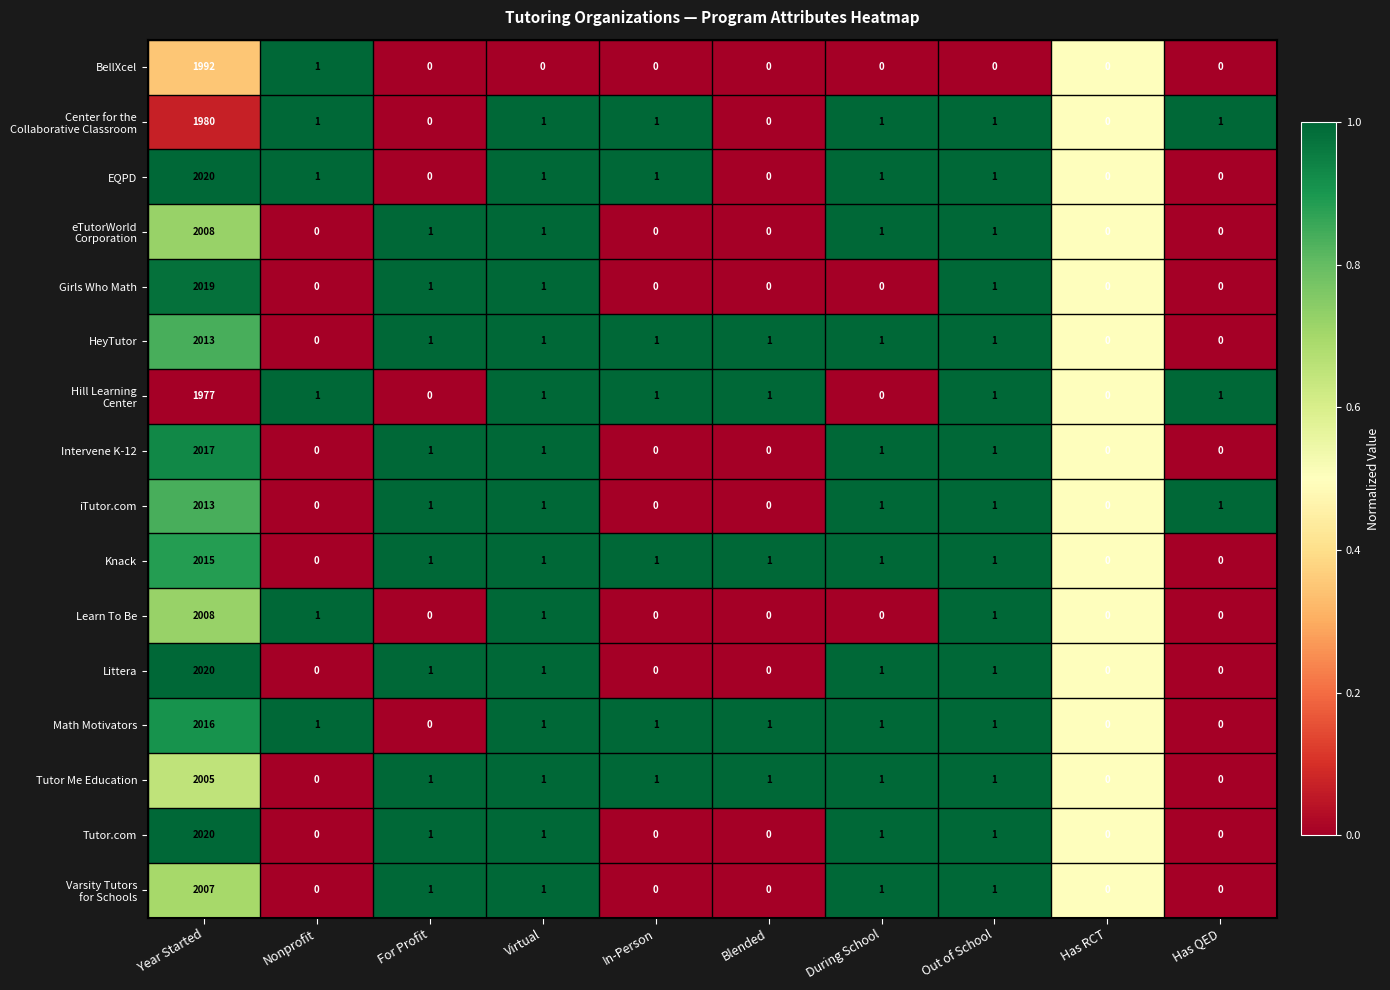

The Learn To Be series shows 0 at During School. True or false?

True